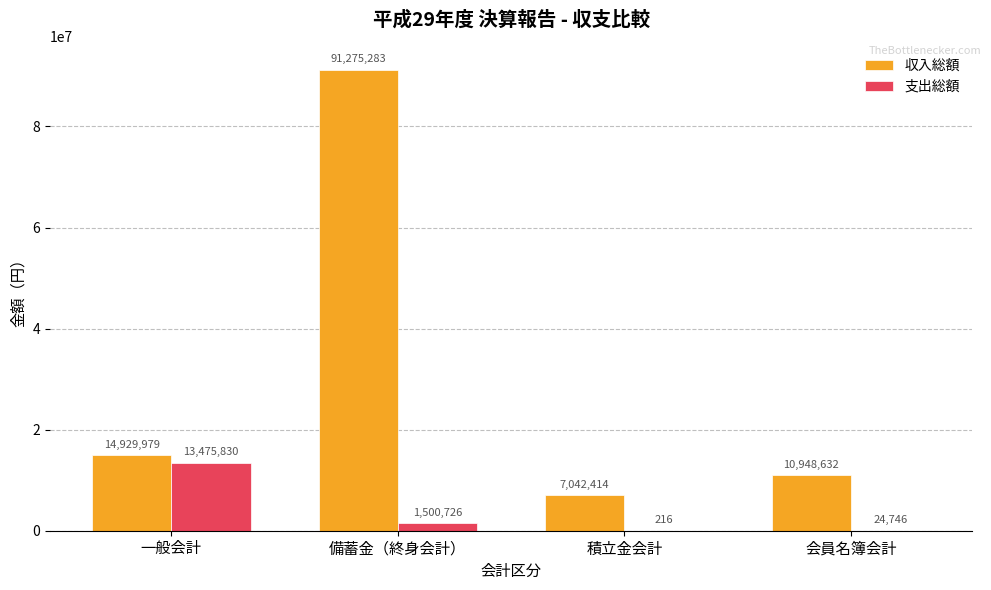

What is the greatest value displayed?

91275283